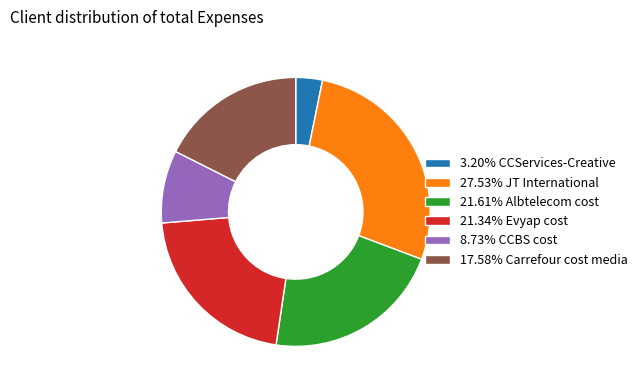

Does any single category account for the majority?

No